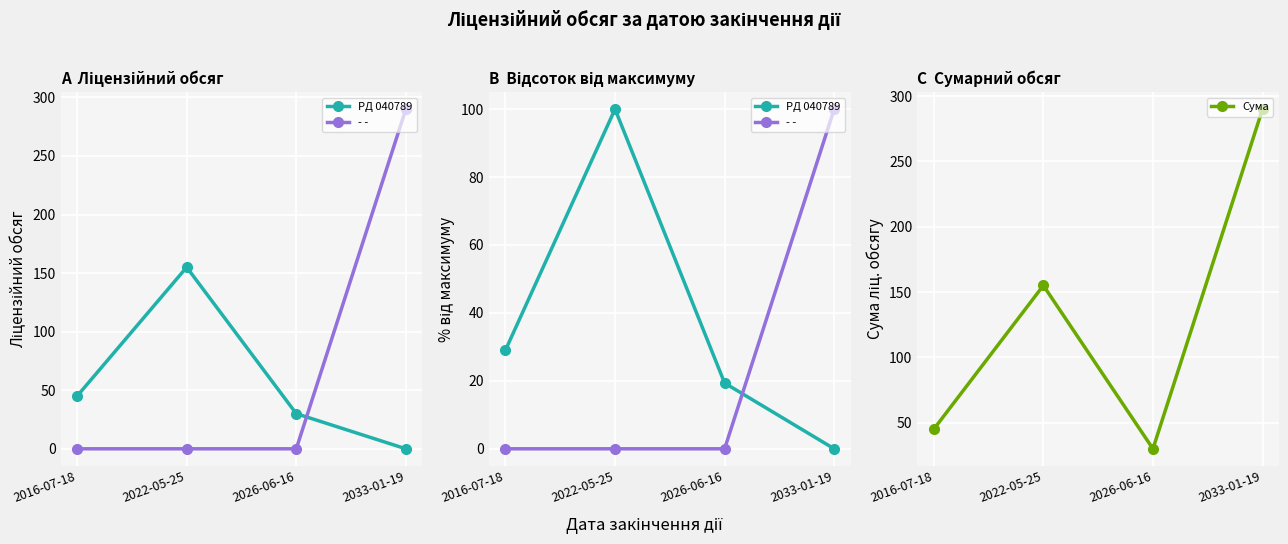

How many positive values does the - - series have?

1